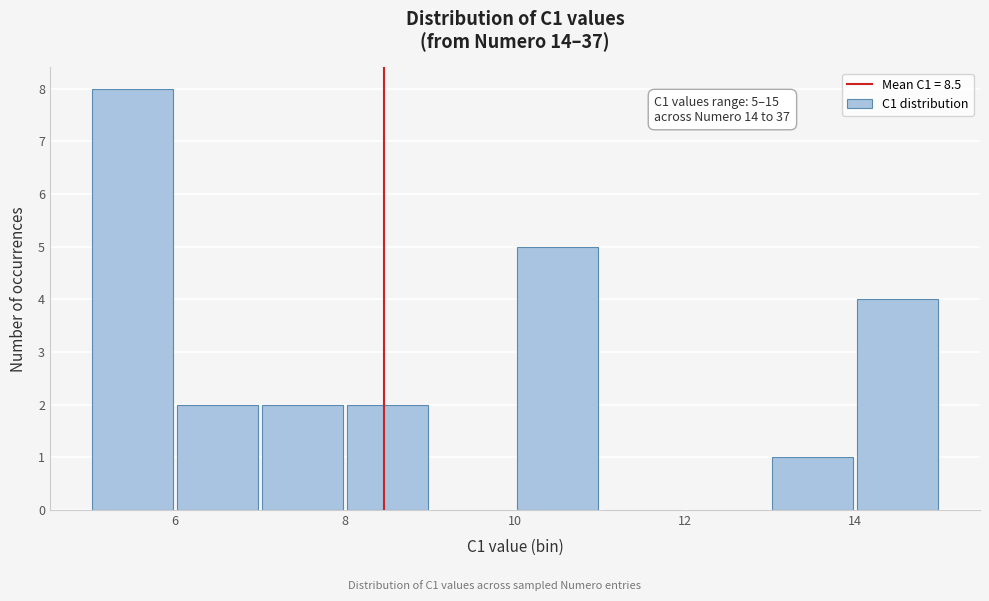

Which range on the x-axis has the tallest bar?

5 to 6